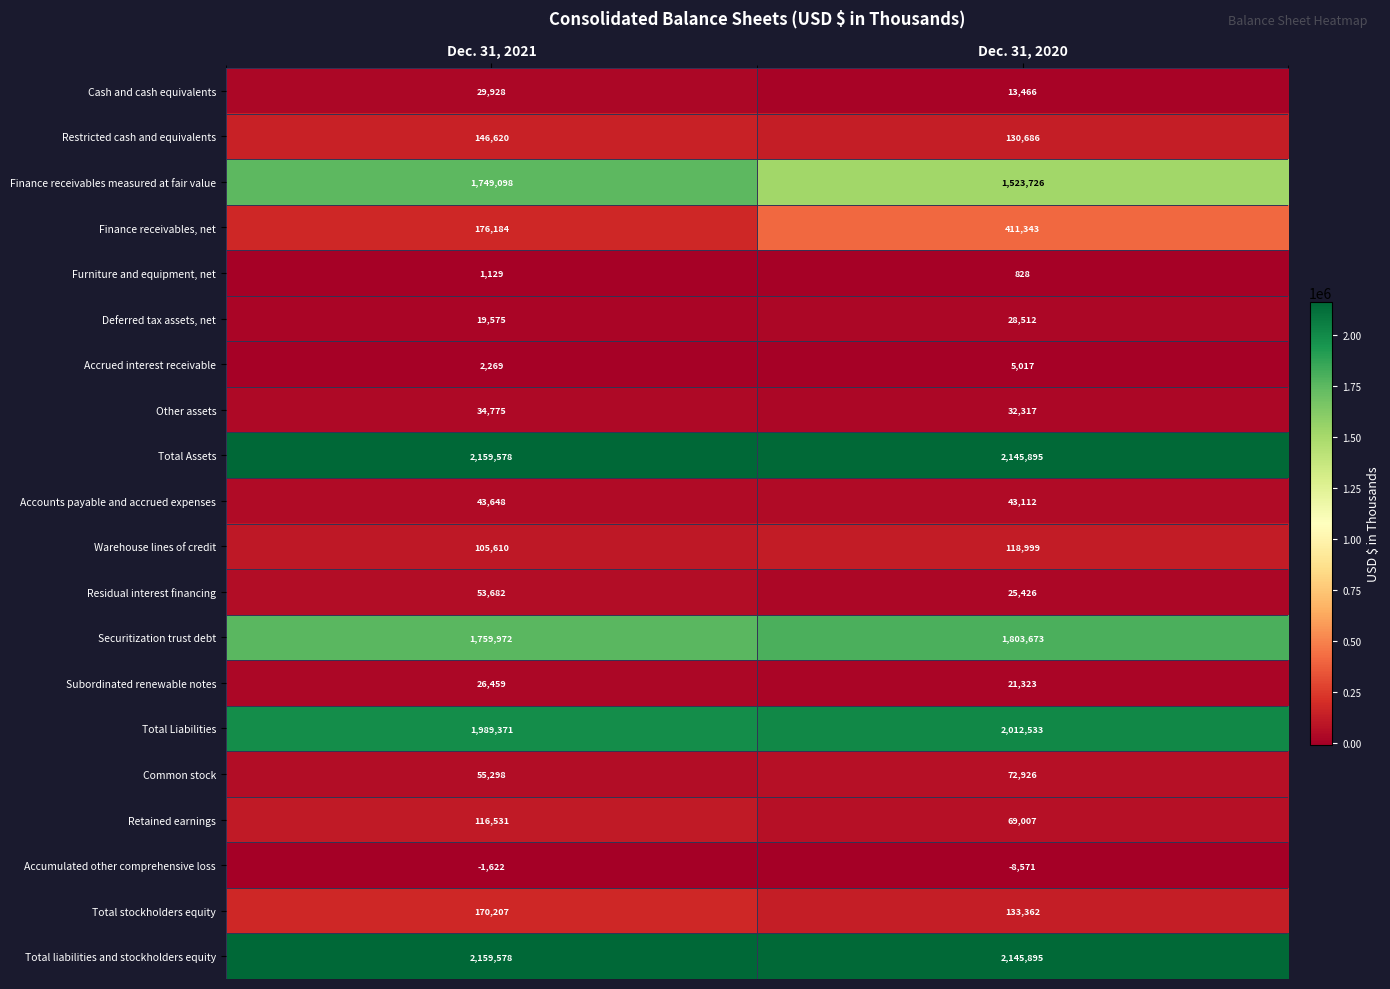

What is the sum of all Restricted cash and equivalents values?

277306